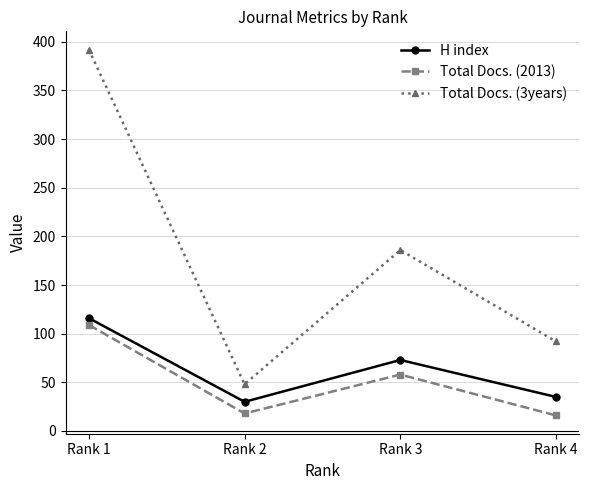

Where does the H index series first go above 73?

Rank 1